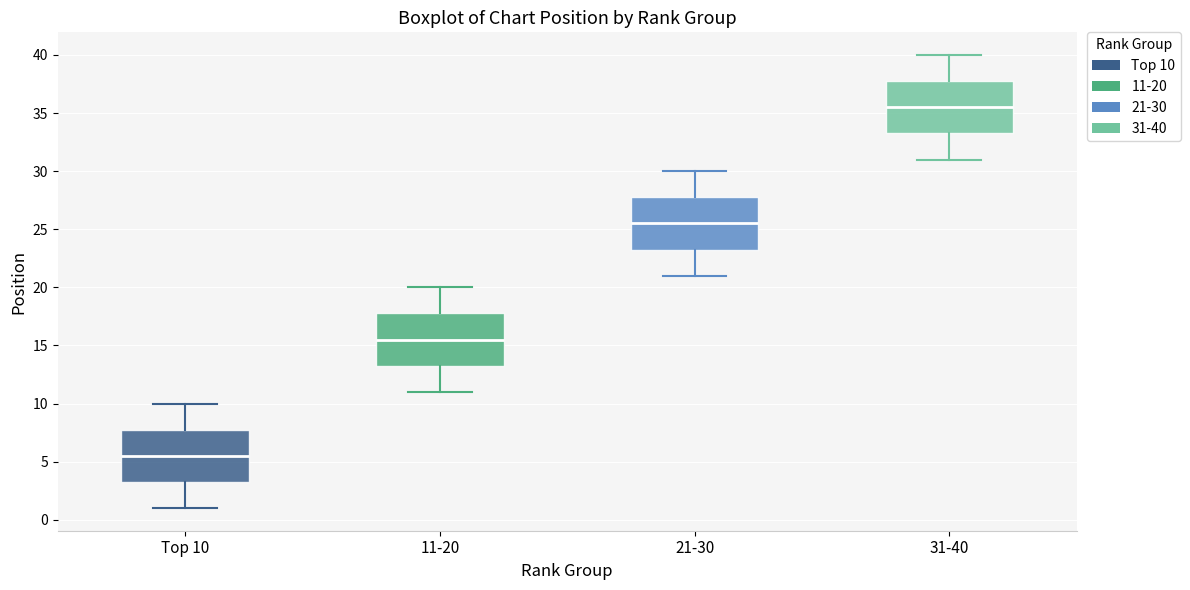

Which box's median line is the highest?

31-40